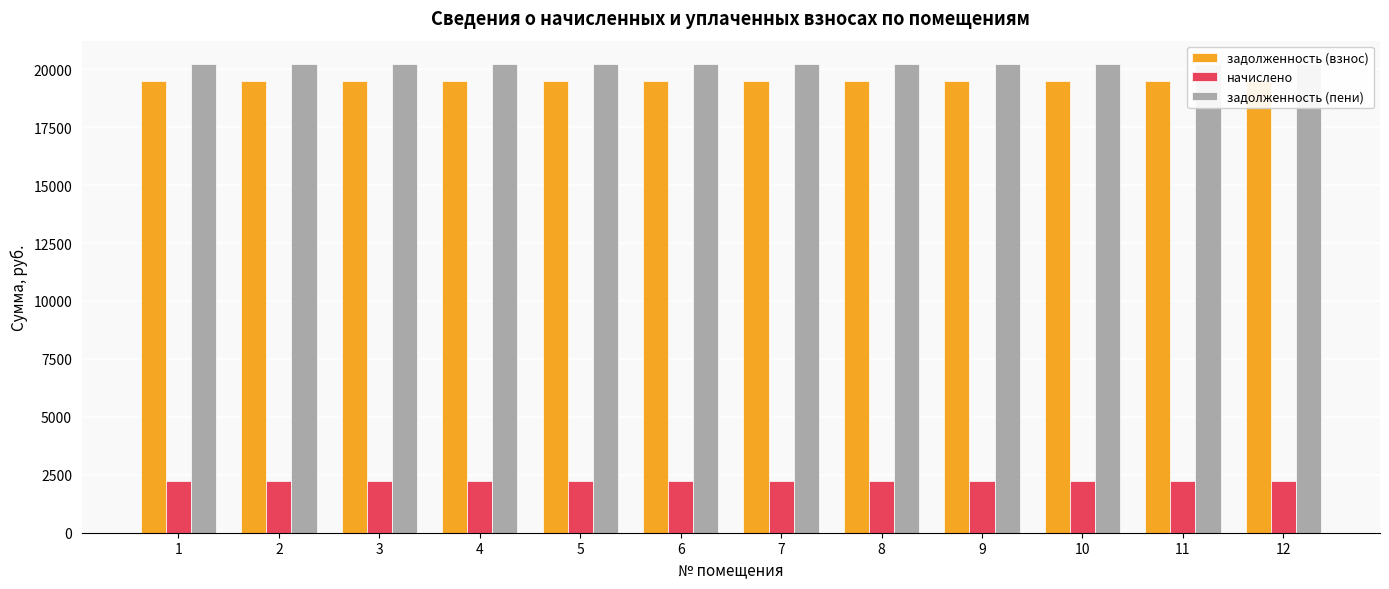

What is the difference between the highest and lowest values at 7?

17987.5